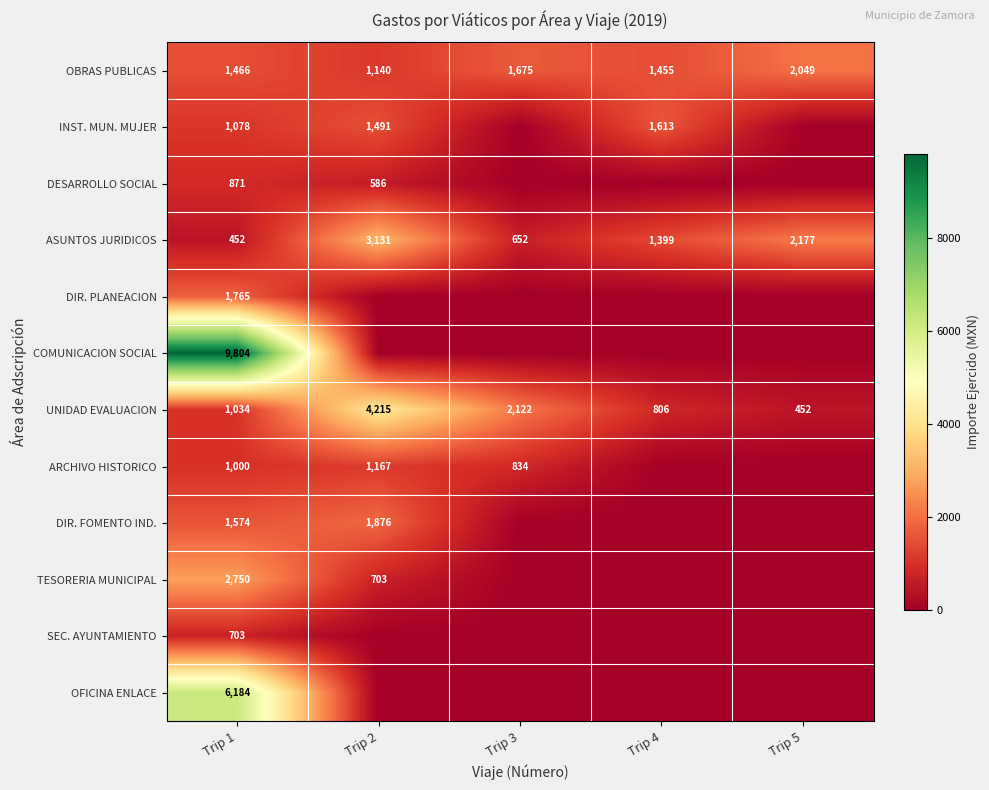

At how many categories does at least one series exceed 5429?

1